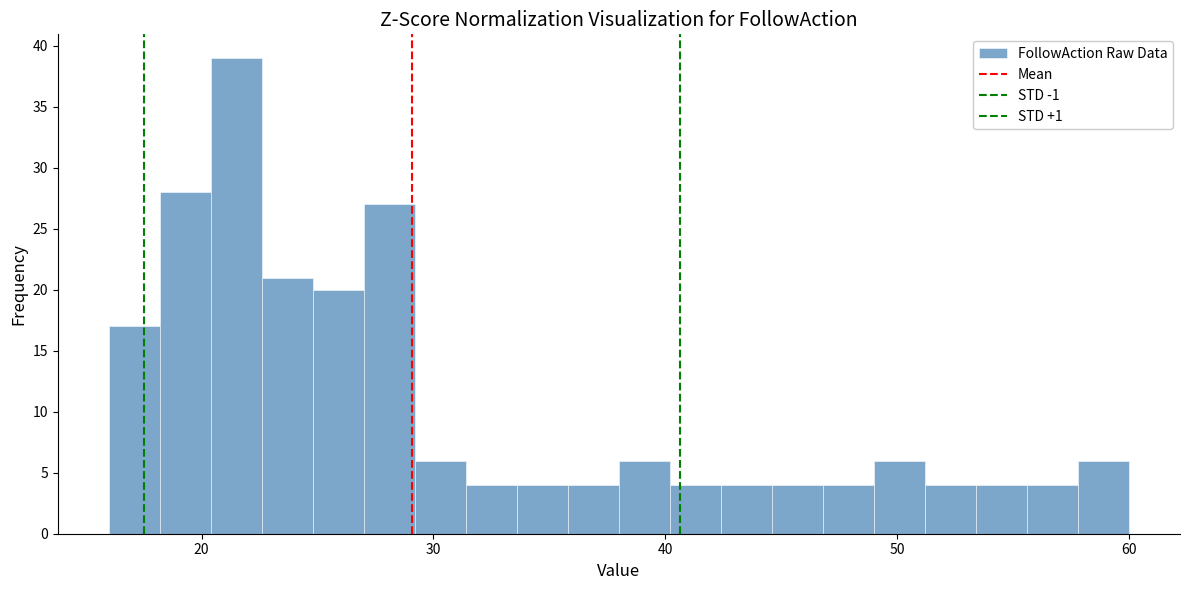

Around what value on the x-axis is the tallest bar? Give the approximate position of its centre, as read against the axis.

22